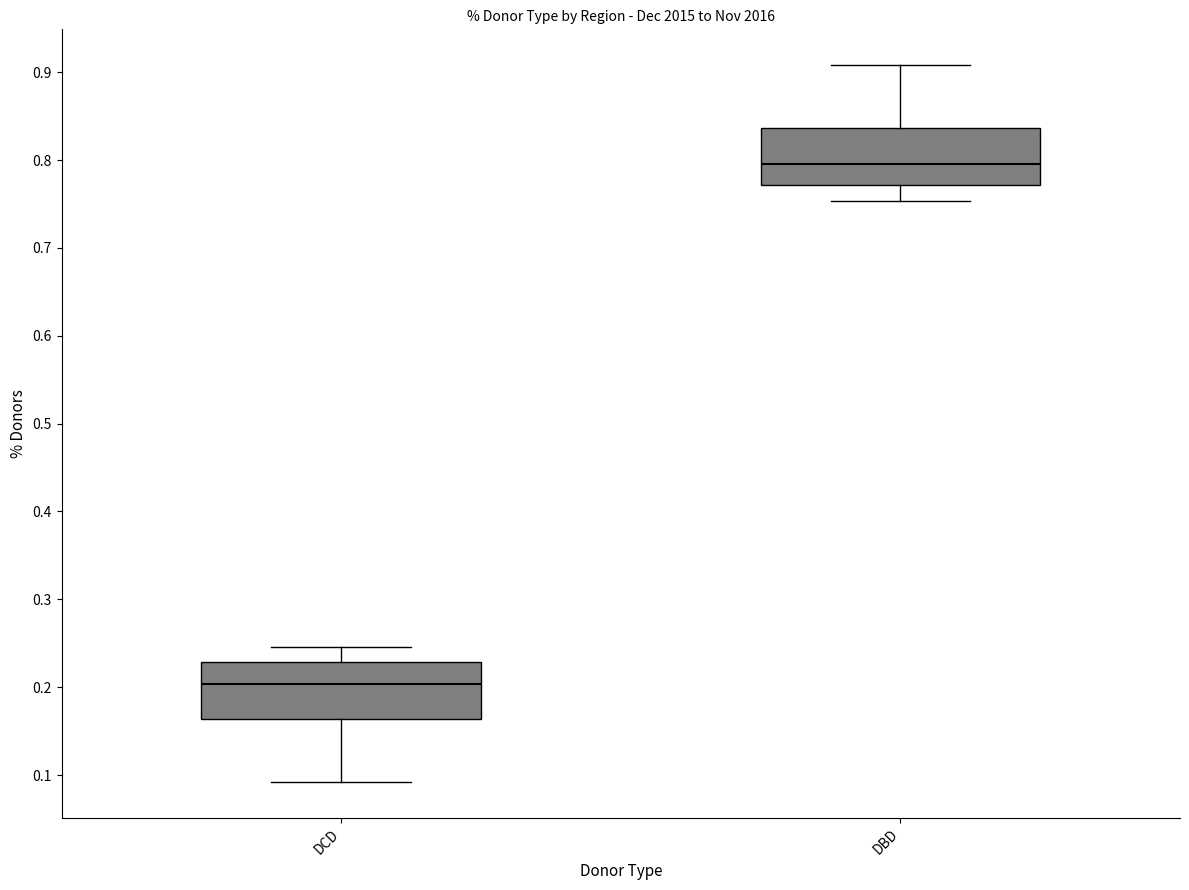

Where does the upper whisker of the box for DBD end on the y-axis? The values are not printed on the chart, so give them approximately, as read against the axis.

0.91